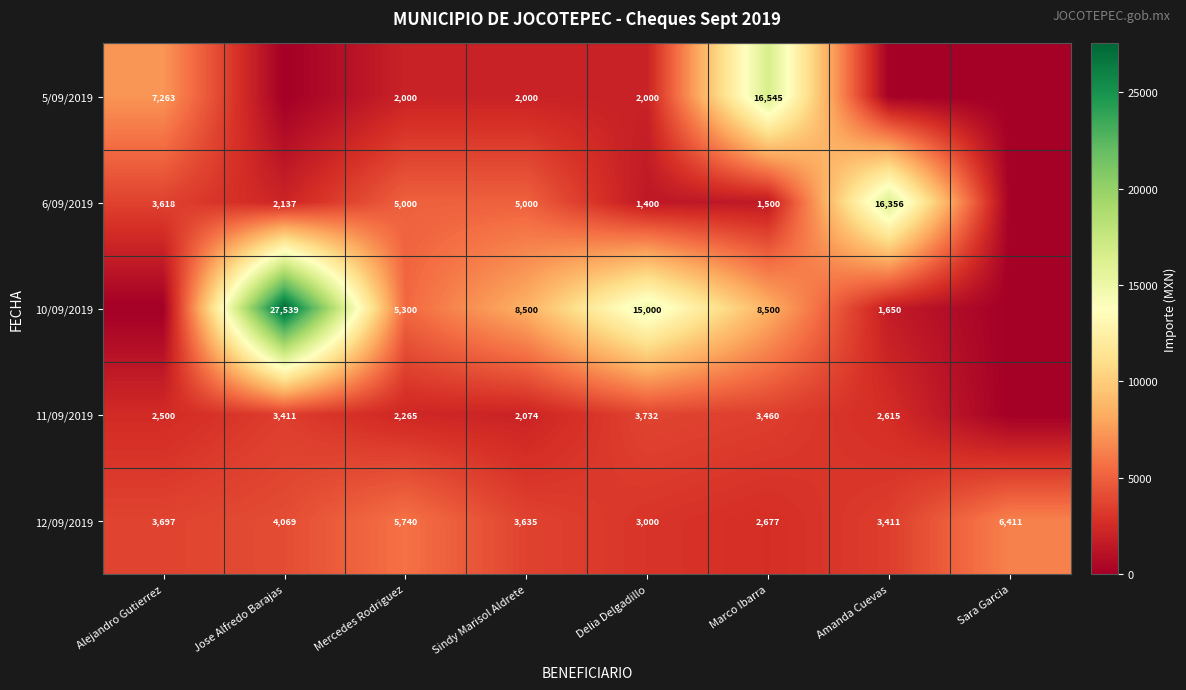

Is it true that 12/09/2019 equals 3697 at Alejandro Gutierrez?

True